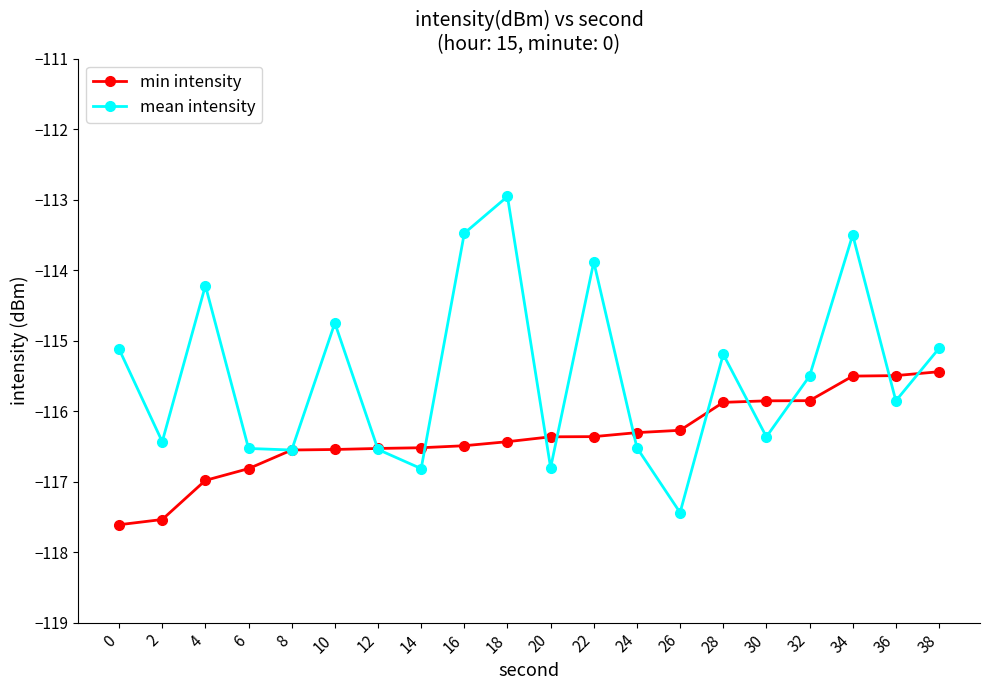

What is the difference between the min intensity values at 20 and 8?

0.2